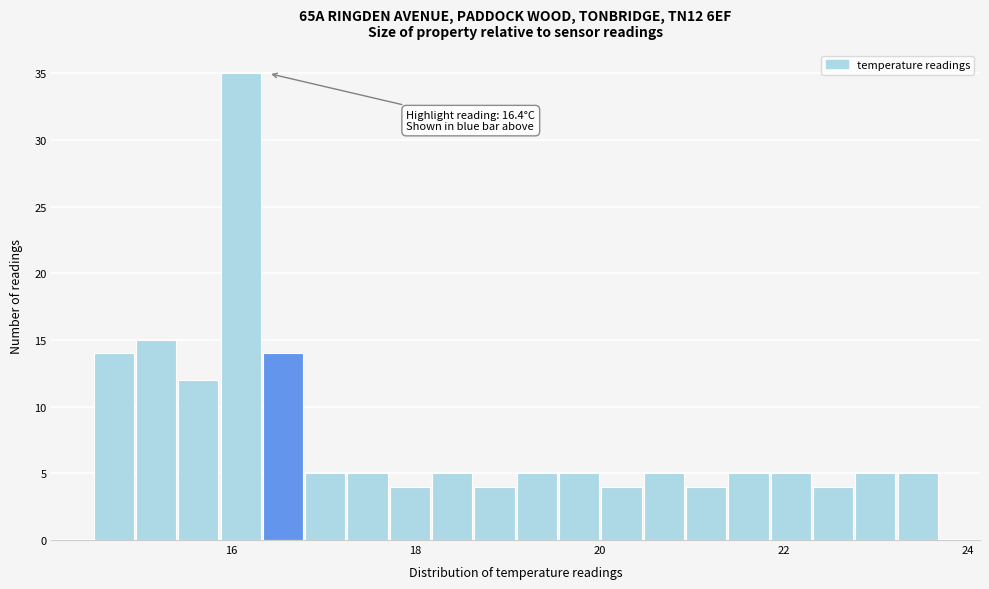

Around what value on the x-axis is the tallest bar? Give the approximate position of its centre, as read against the axis.

16.0